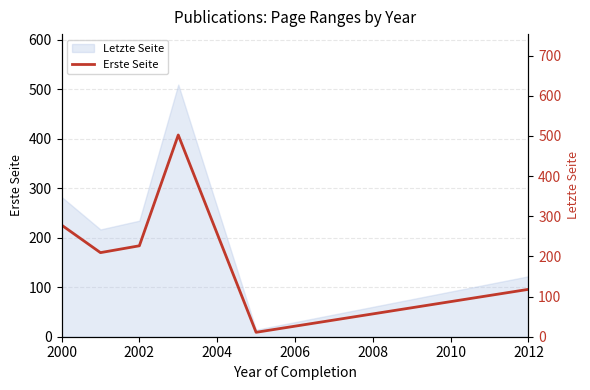

What is the difference between the values at 2004 and 2006?

276.0